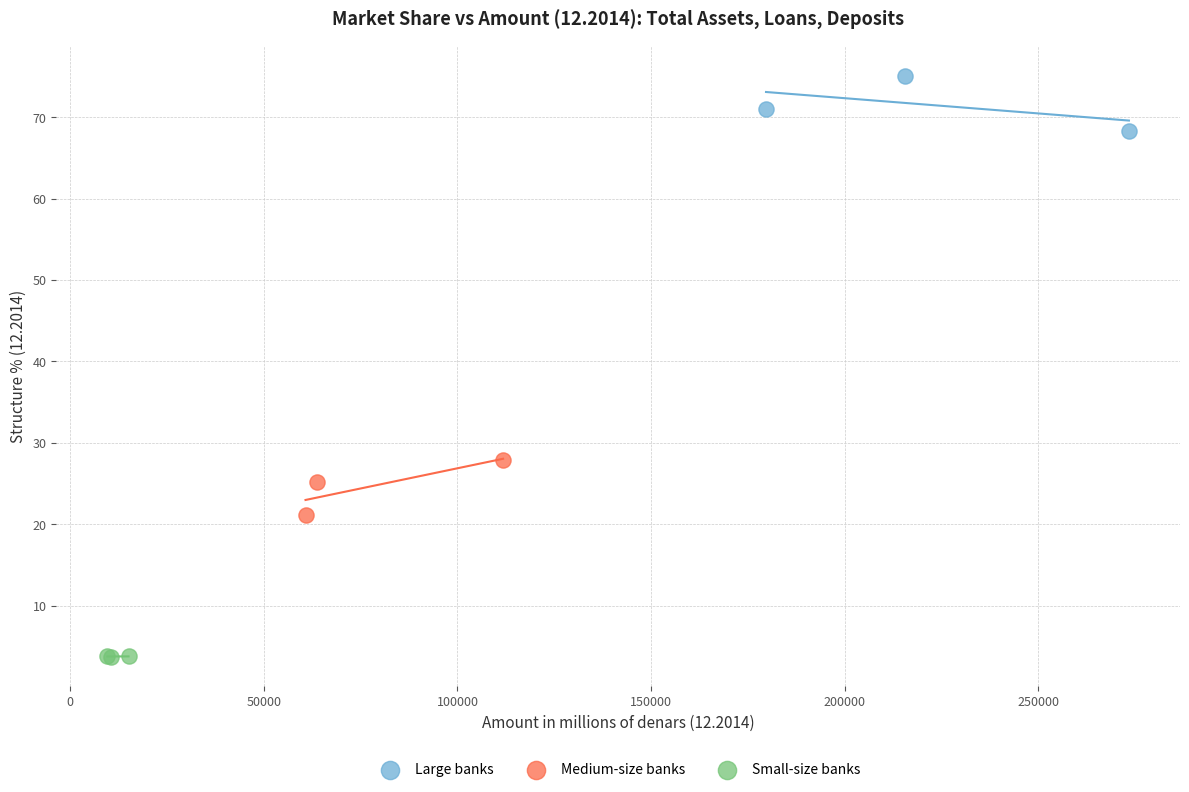

Which series reaches the minimum Y coordinate?

Small-size banks